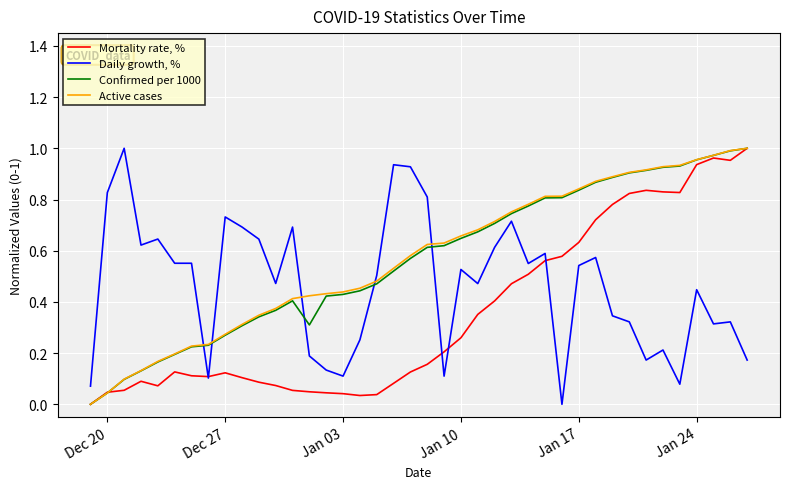

After their last crossing, which series has the higher values: Daily growth, % or Confirmed per 1000?

Confirmed per 1000